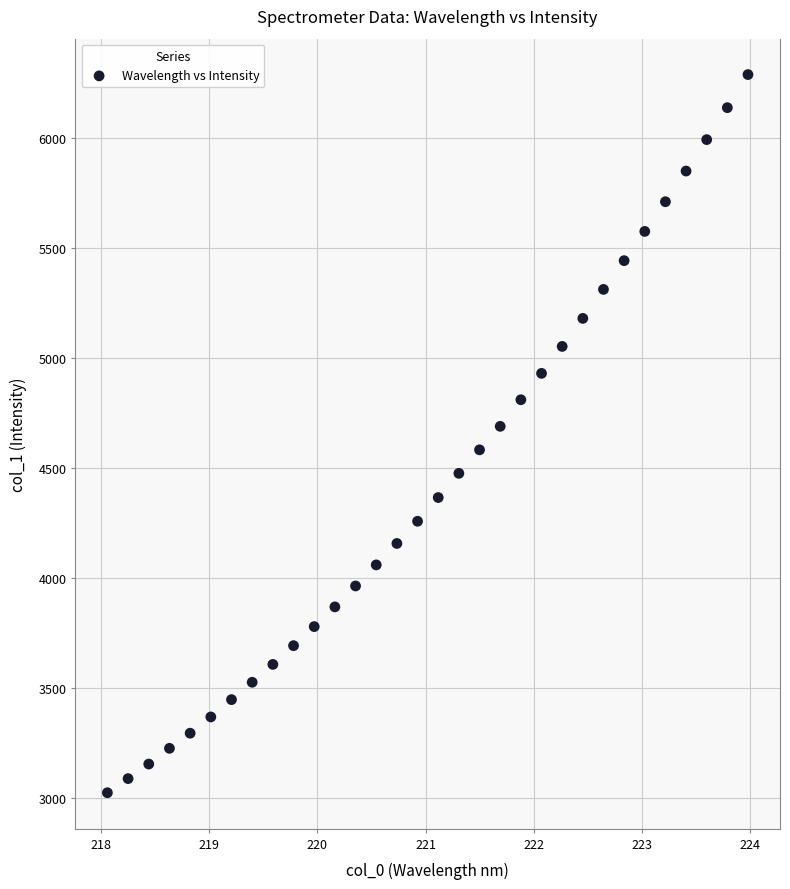

What is the range of Y values (max minus min)?

3264.0